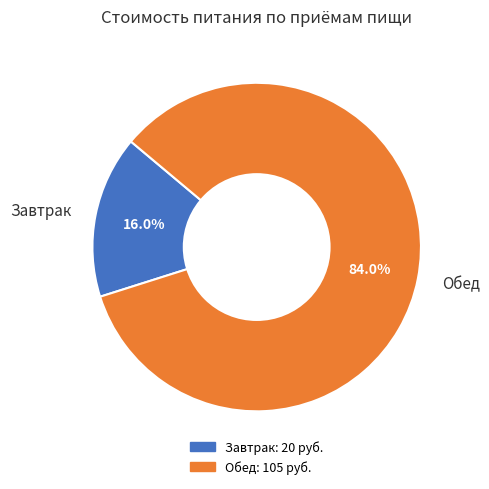

Which has a higher value, Завтрак or Обед?

Обед